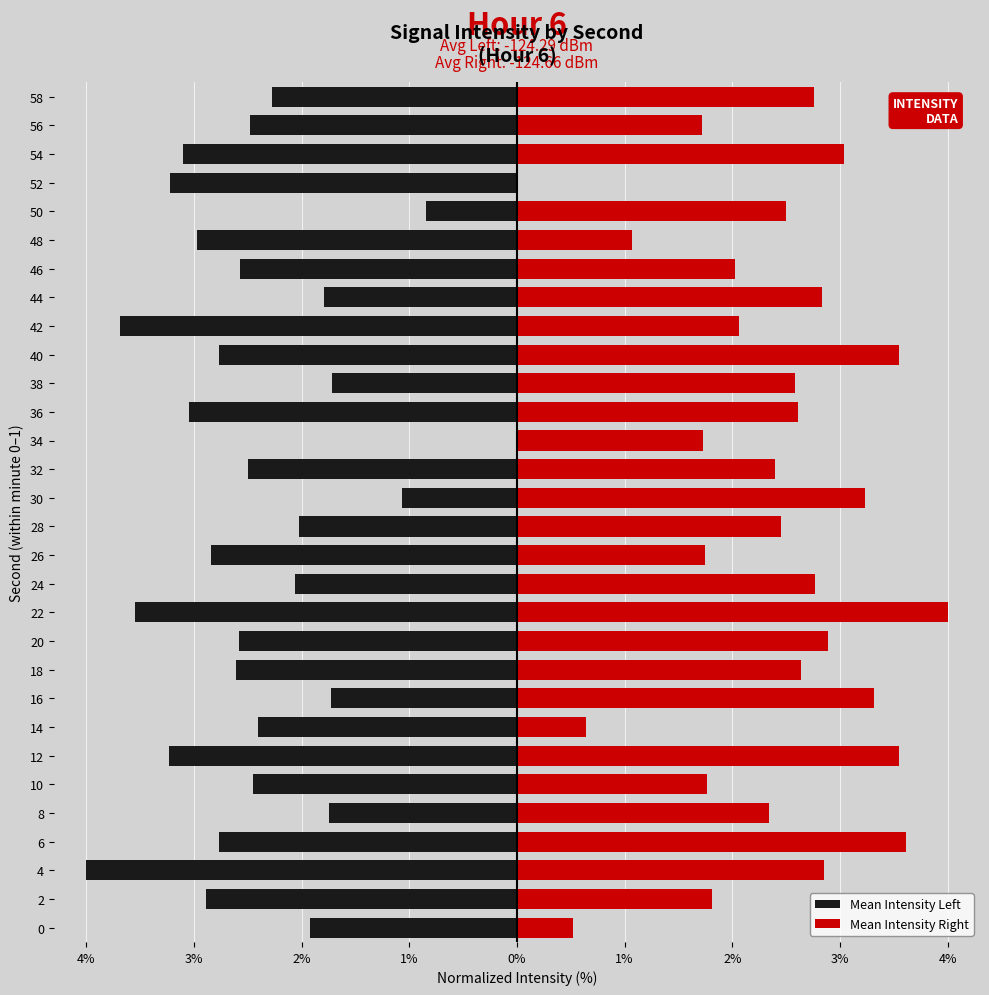

Are the bars horizontal?

Yes